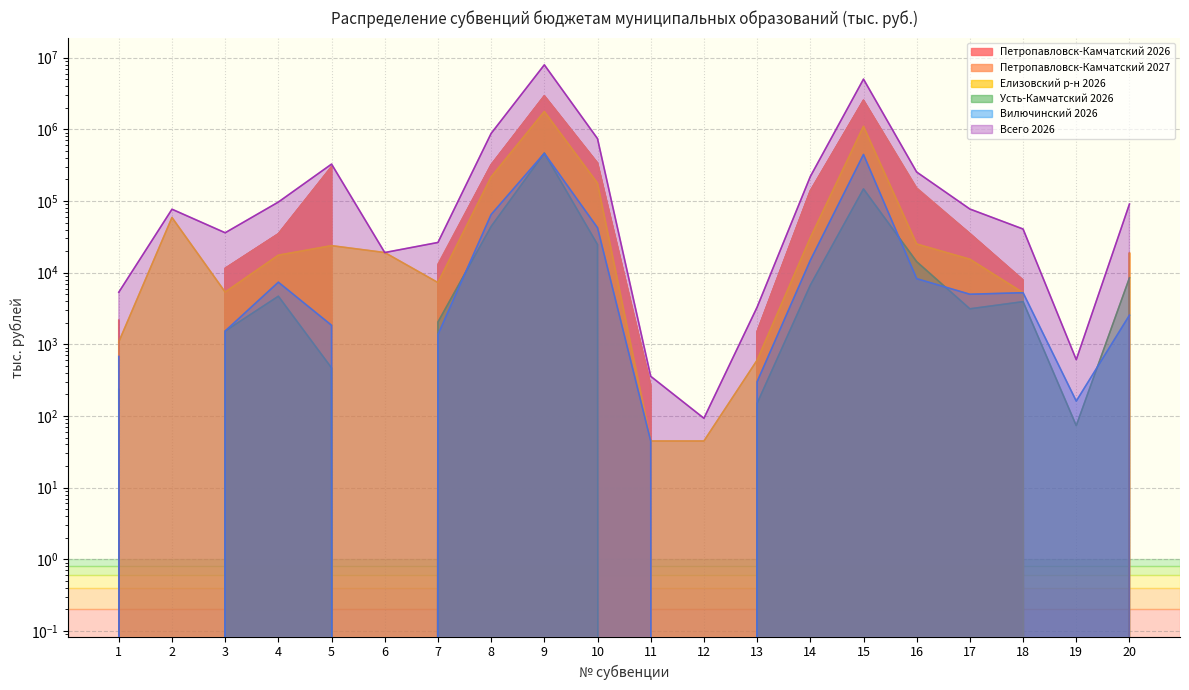

What is the value of the Петропавловск-Камчатский 2026 point at the 15th from the left?

2548738.0